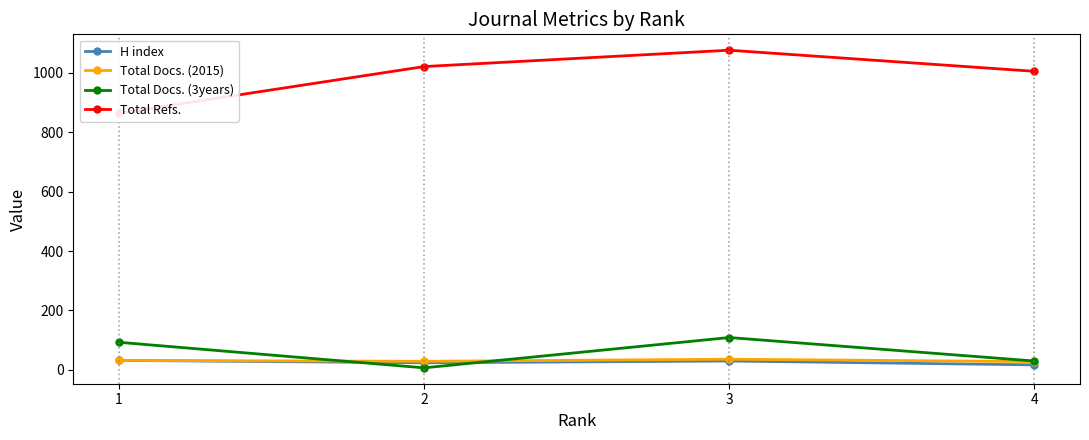

The value of Total Refs. at 2 is 556. True or false?

False